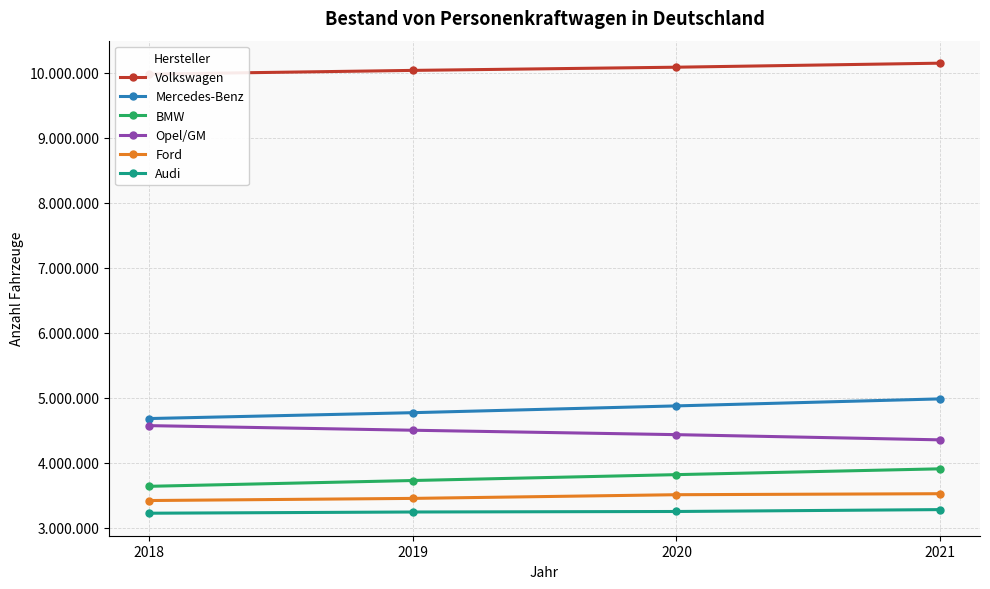

What is the spread (max minus min) of values at 2020?

6837365